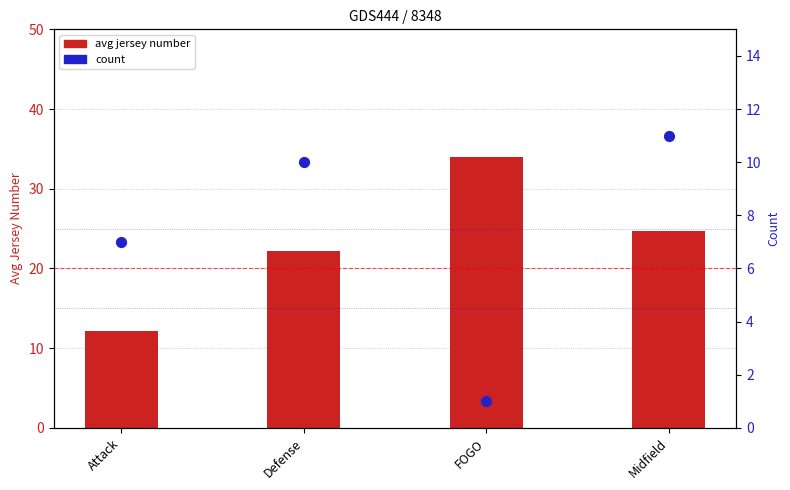

At how many categories does at least one series exceed 22?

3